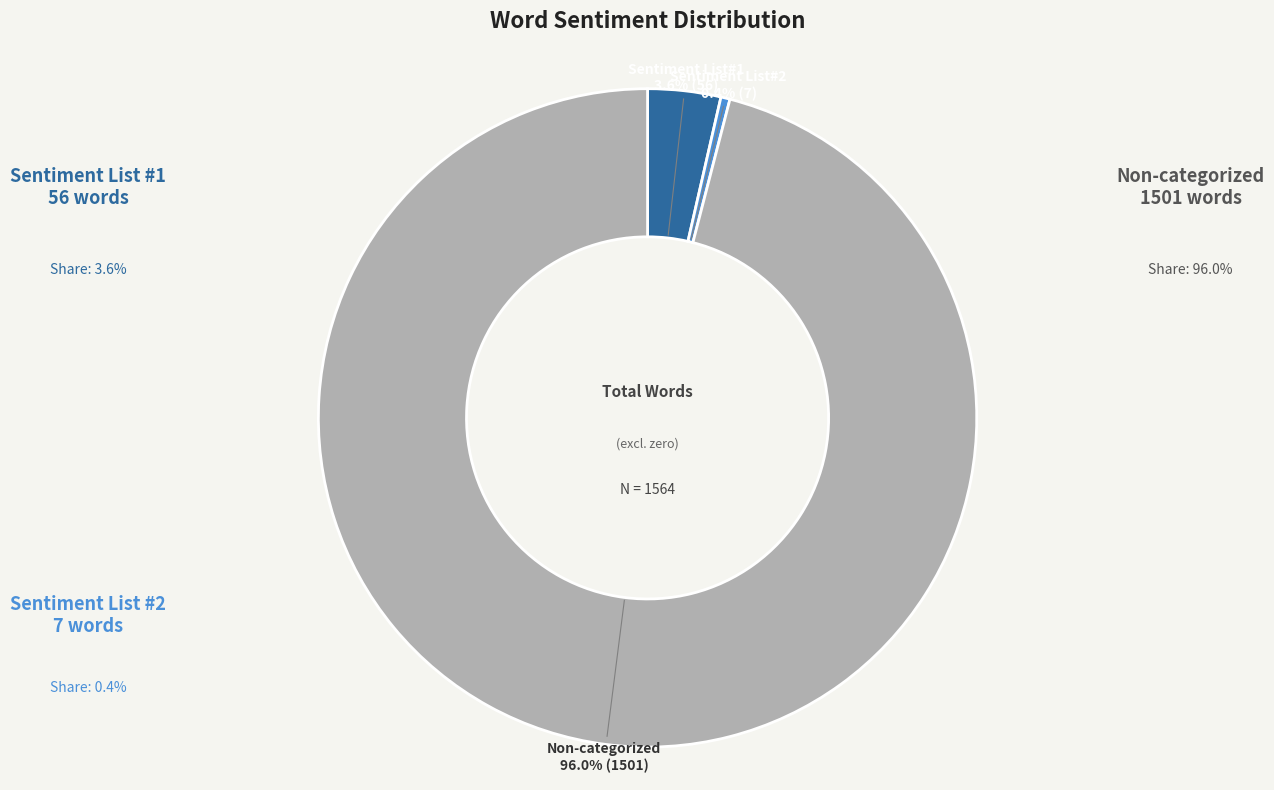

Does any single category account for the majority?

Yes